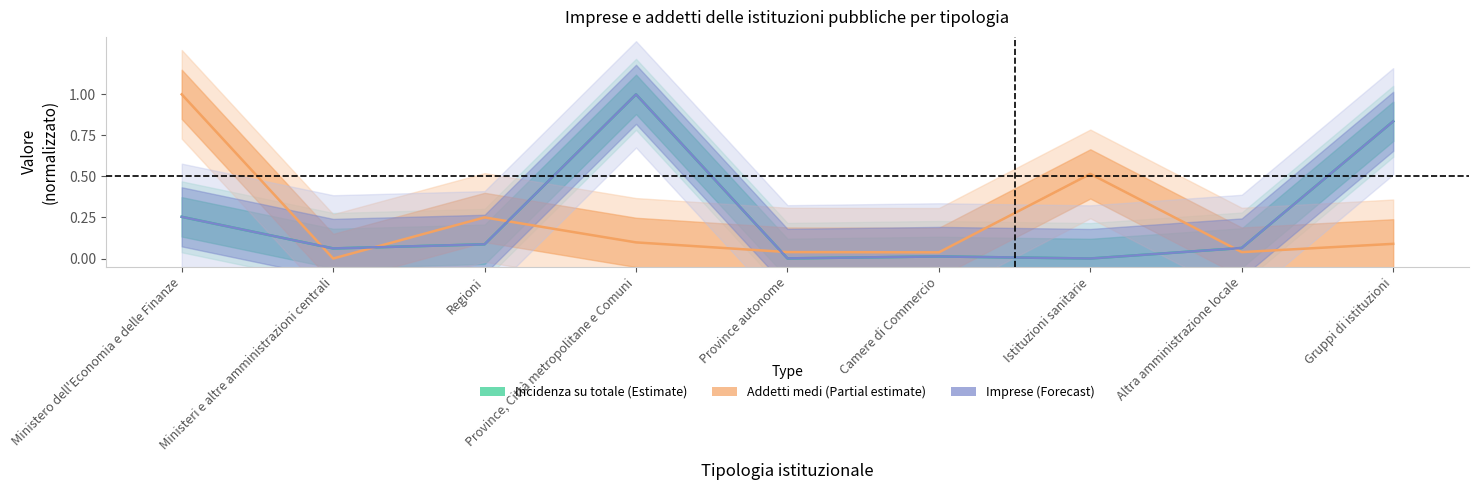

The value of Addetti medi (Partial estimate) at Gruppi di istituzioni is 0.1. True or false?

True